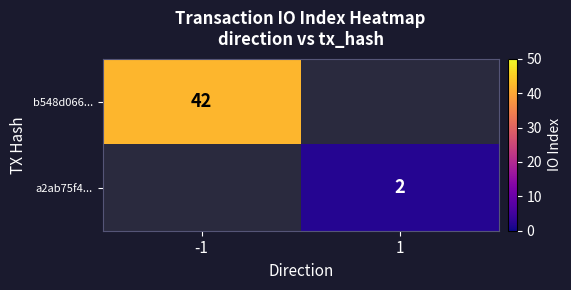

At how many categories does at least one series exceed 20?

1